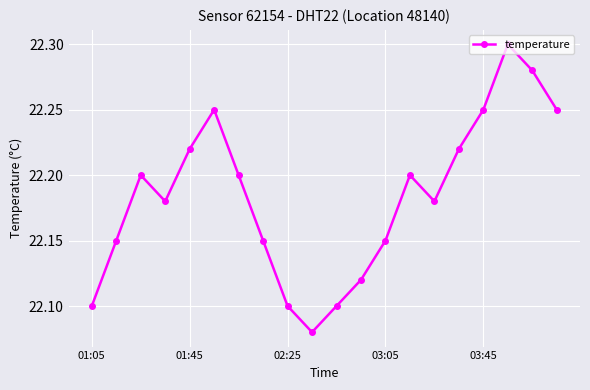

How many values are between 22 and 23?

20